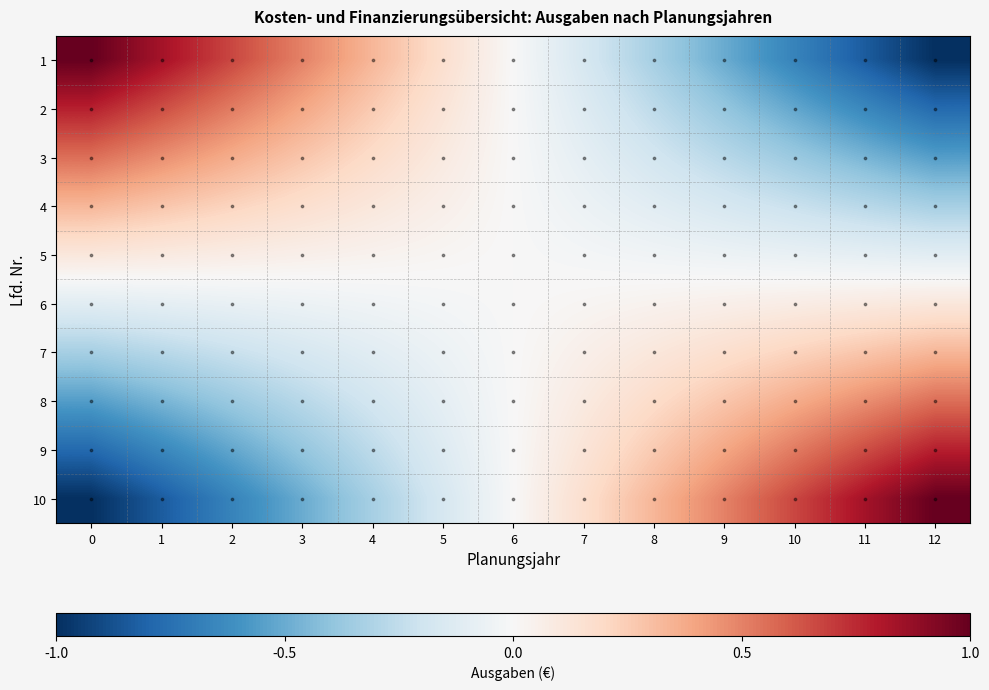

Reading left to right, transcribe all the data shown in this chart.

1: 0=1.0	1=0.8	2=0.7	3=0.5	4=0.3	5=0.2	6=-0.0	7=-0.2	8=-0.3	9=-0.5	10=-0.7	11=-0.8	12=-1.0
2: 0=0.8	1=0.6	2=0.5	3=0.4	4=0.3	5=0.1	6=-0.0	7=-0.1	8=-0.3	9=-0.4	10=-0.5	11=-0.6	12=-0.8
3: 0=0.6	1=0.5	2=0.4	3=0.3	4=0.2	5=0.1	6=-0.0	7=-0.1	8=-0.2	9=-0.3	10=-0.4	11=-0.5	12=-0.6
4: 0=0.3	1=0.3	2=0.2	3=0.2	4=0.1	5=0.1	6=-0.0	7=-0.1	8=-0.1	9=-0.2	10=-0.2	11=-0.3	12=-0.3
5: 0=0.1	1=0.1	2=0.1	3=0.1	4=0.0	5=0.0	6=-0.0	7=-0.0	8=-0.0	9=-0.1	10=-0.1	11=-0.1	12=-0.1
6: 0=-0.1	1=-0.1	2=-0.1	3=-0.1	4=-0.0	5=-0.0	6=0.0	7=0.0	8=0.0	9=0.1	10=0.1	11=0.1	12=0.1
7: 0=-0.3	1=-0.3	2=-0.2	3=-0.2	4=-0.1	5=-0.1	6=0.0	7=0.1	8=0.1	9=0.2	10=0.2	11=0.3	12=0.3
8: 0=-0.6	1=-0.5	2=-0.4	3=-0.3	4=-0.2	5=-0.1	6=0.0	7=0.1	8=0.2	9=0.3	10=0.4	11=0.5	12=0.6
9: 0=-0.8	1=-0.6	2=-0.5	3=-0.4	4=-0.3	5=-0.1	6=0.0	7=0.1	8=0.3	9=0.4	10=0.5	11=0.6	12=0.8
10: 0=-1.0	1=-0.8	2=-0.7	3=-0.5	4=-0.3	5=-0.2	6=0.0	7=0.2	8=0.3	9=0.5	10=0.7	11=0.8	12=1.0